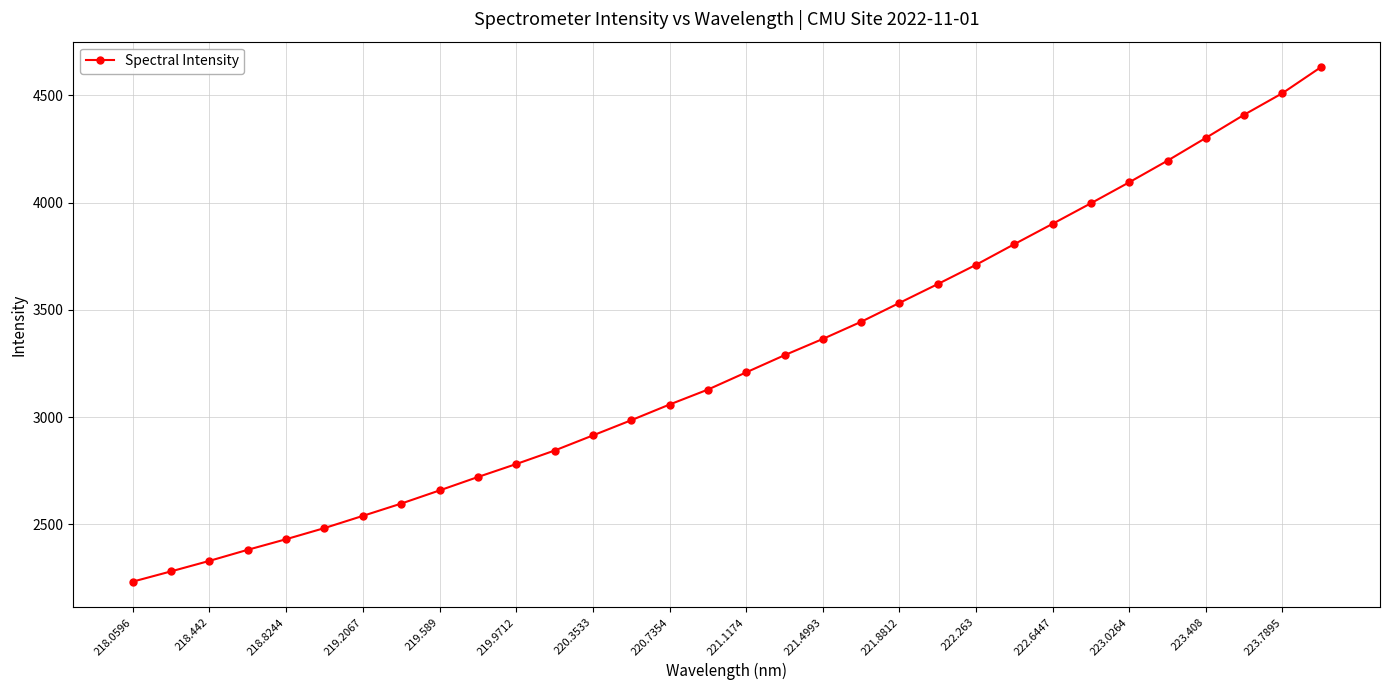

What is the difference between the maximum and minimum values?

2396.7